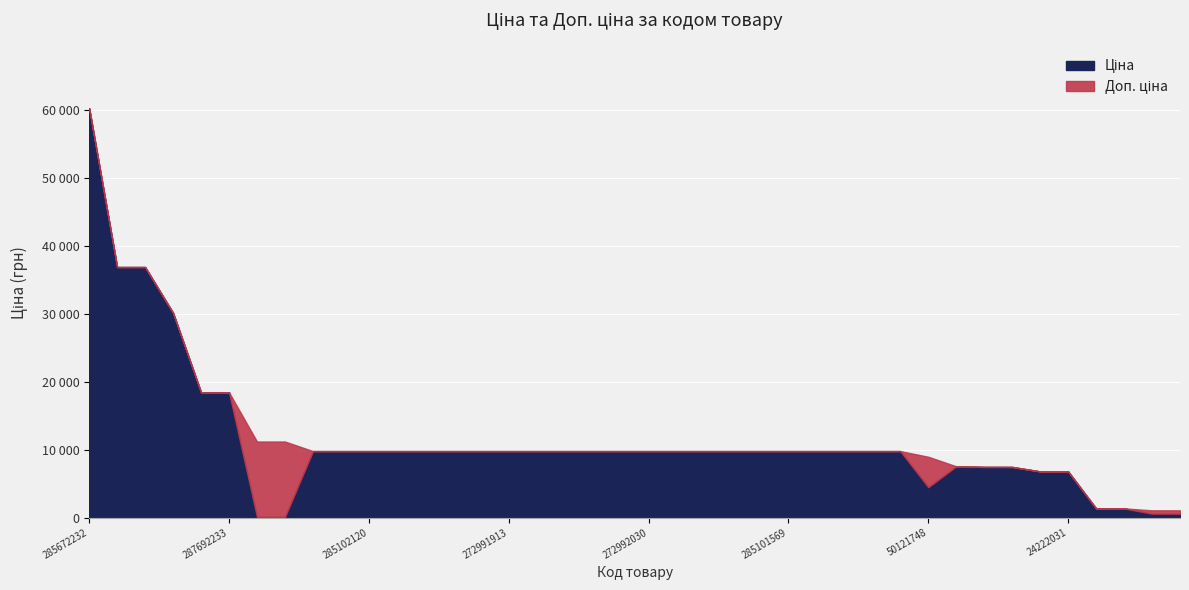

How many lines are shown in the chart?

2